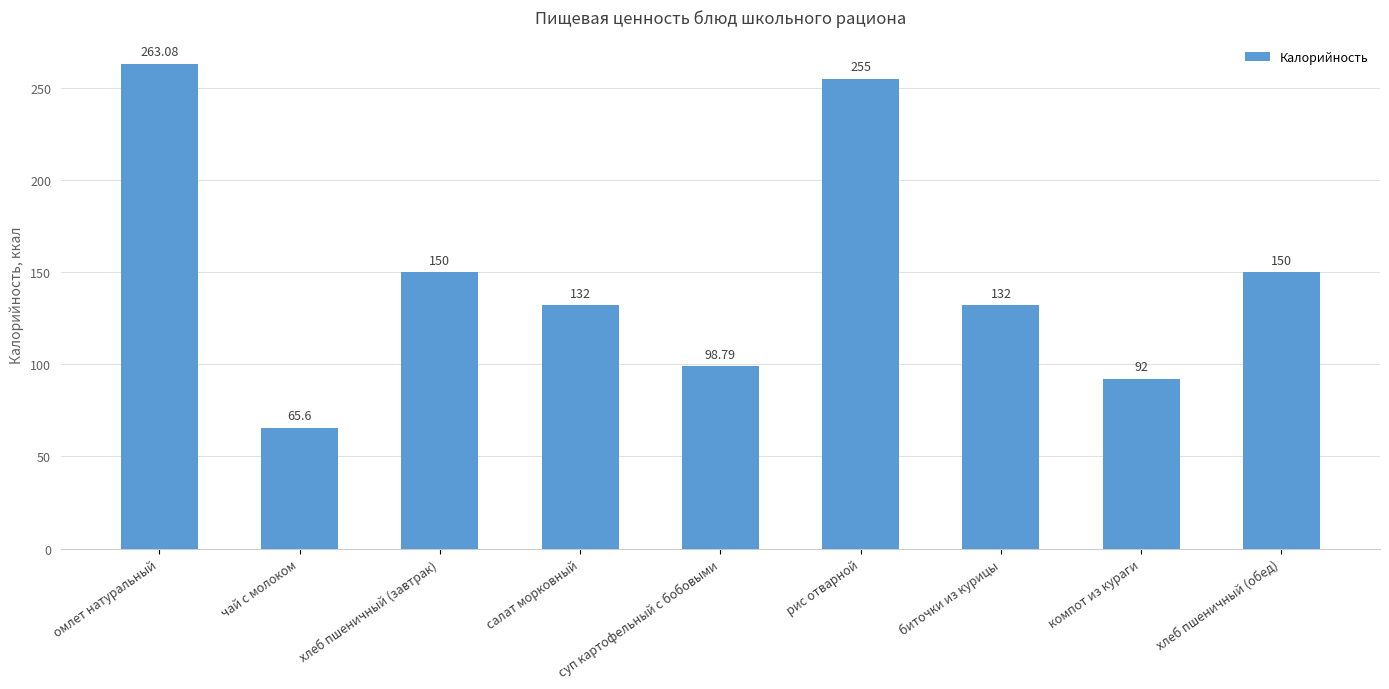

The chart shows a value of 216.0 at хлеб пшеничный (завтрак). True or false?

False